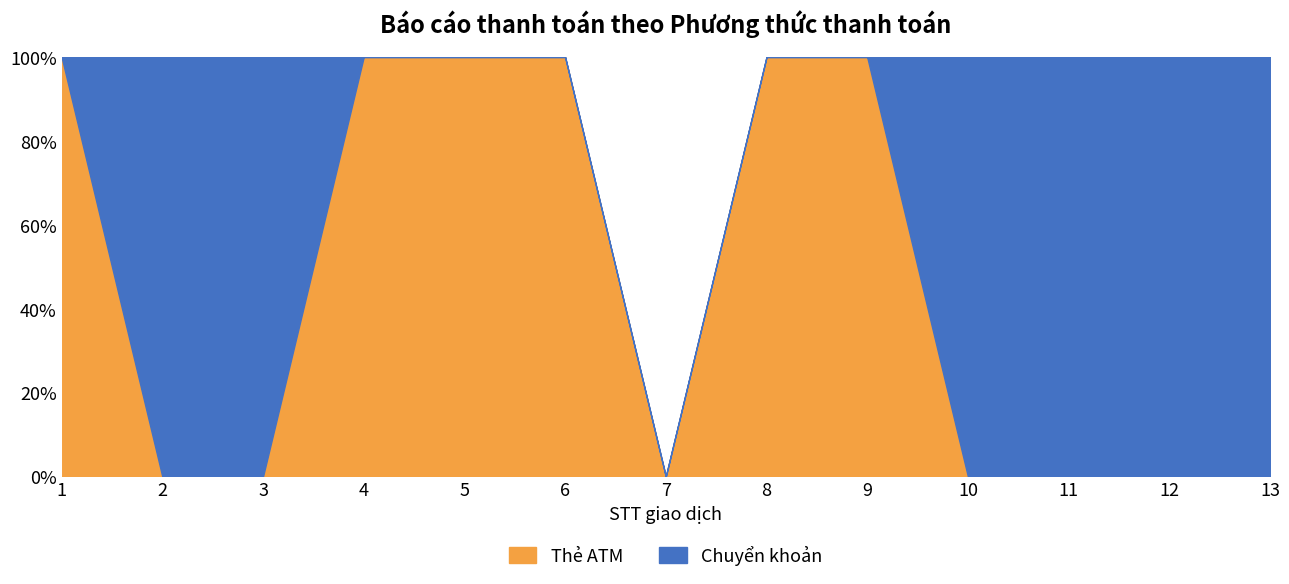

Which series has the largest total across all categories?

Chuyển khoản